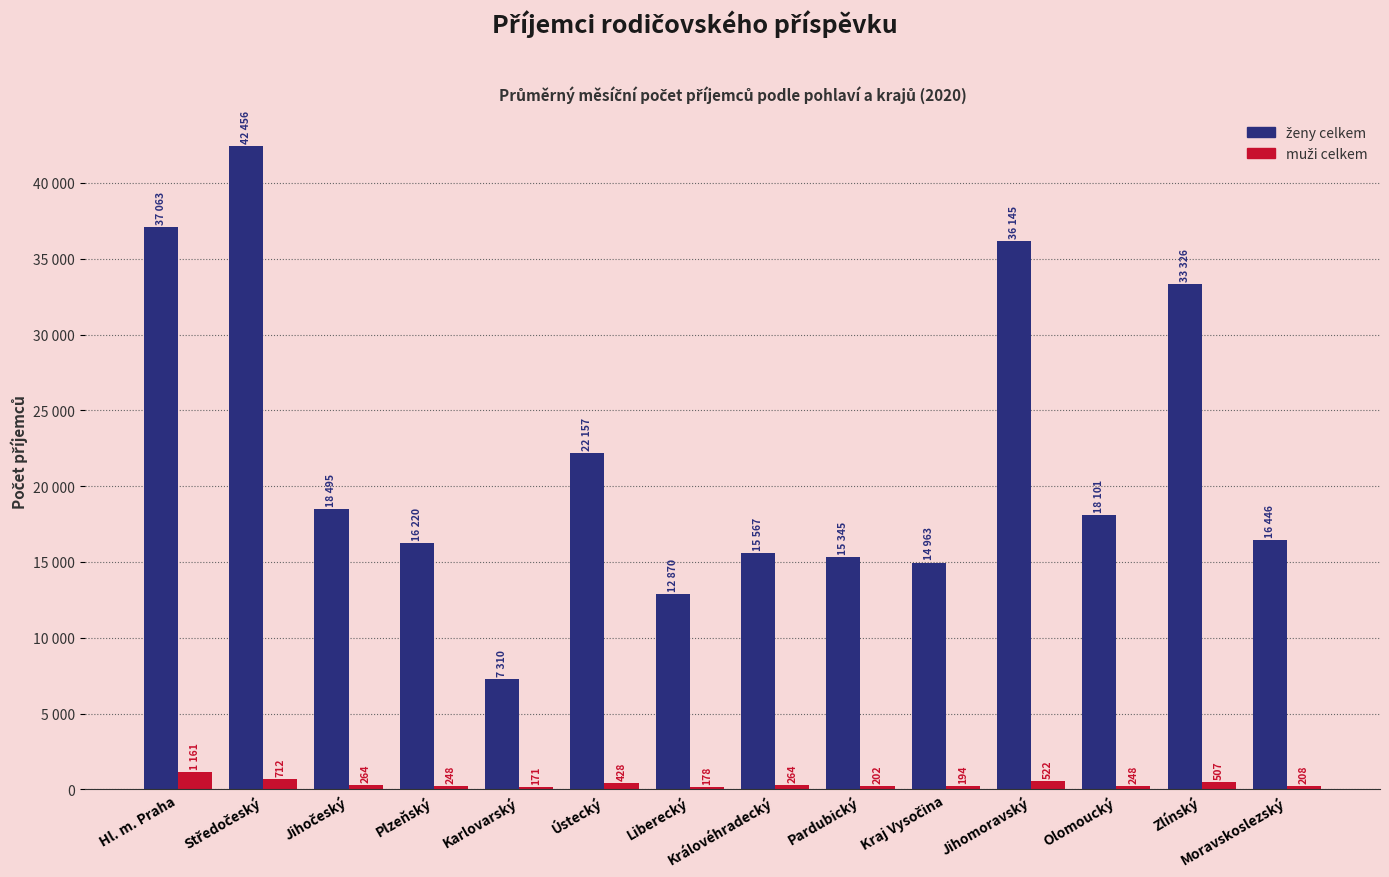

Which series has the widest spread of values?

ženy celkem